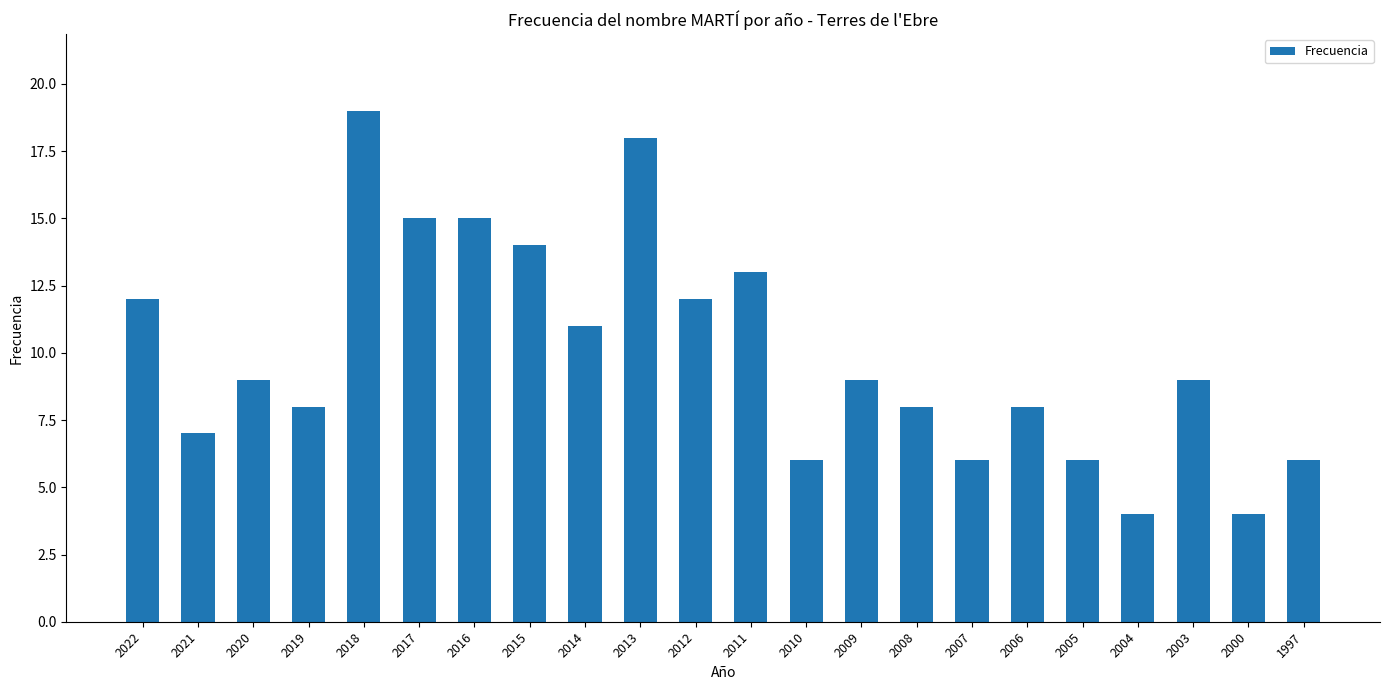

At which label does the data first exceed 9?

2022